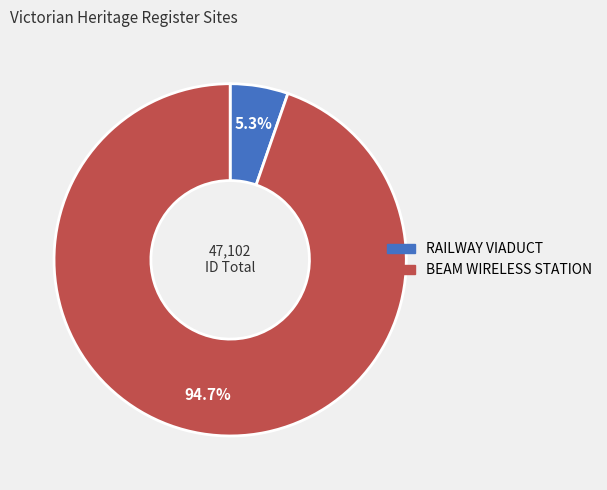

Does any single category account for the majority?

Yes